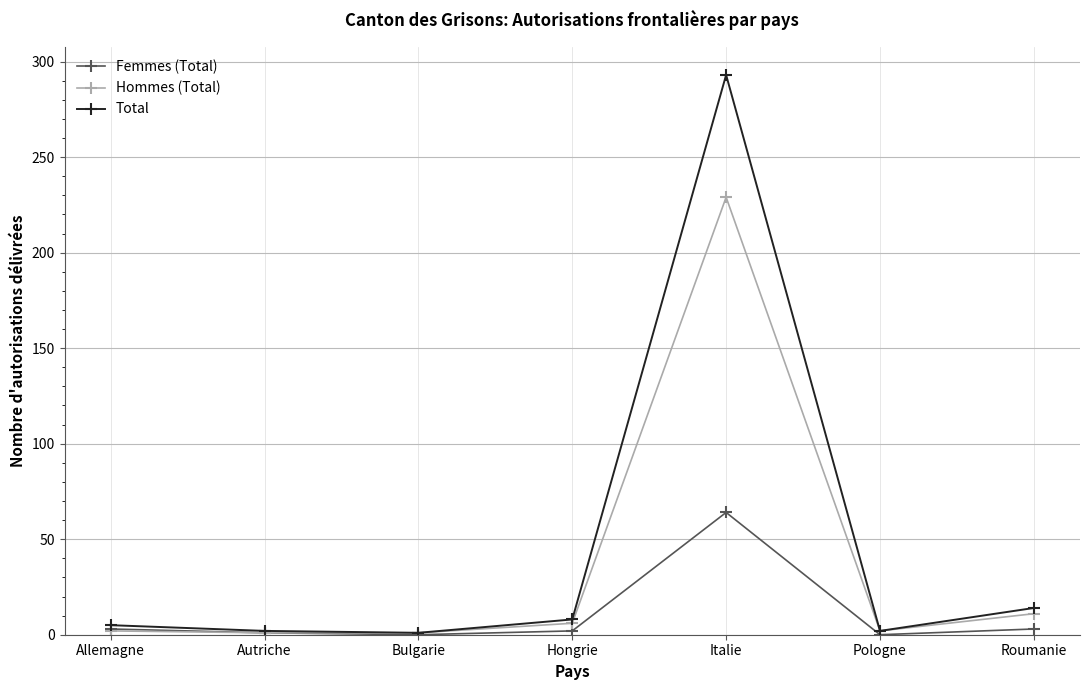

What is the total value across all series at Autriche?

4